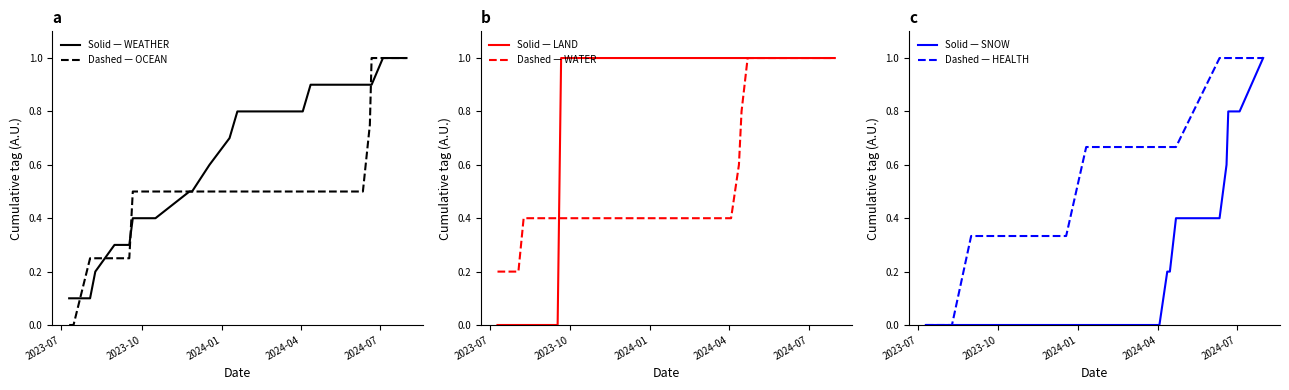

What is the highest value of the Dashed — OCEAN series?

1.0